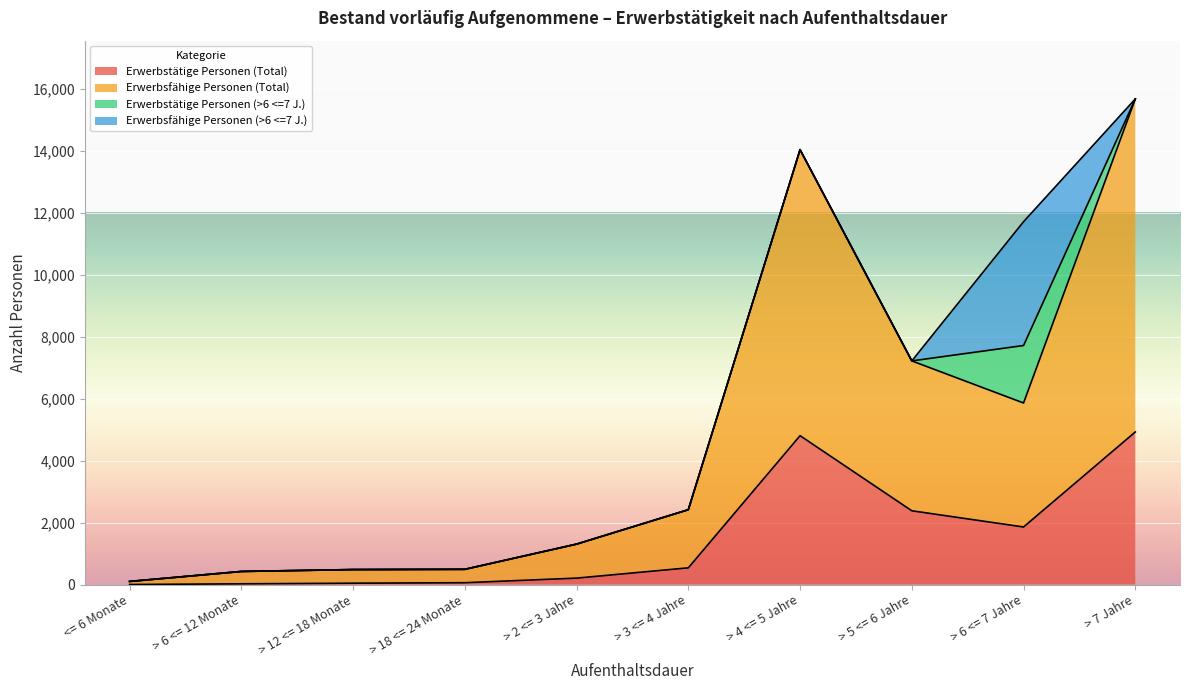

What is the maximum value for Erwerbstätige Personen (Total)?

4926